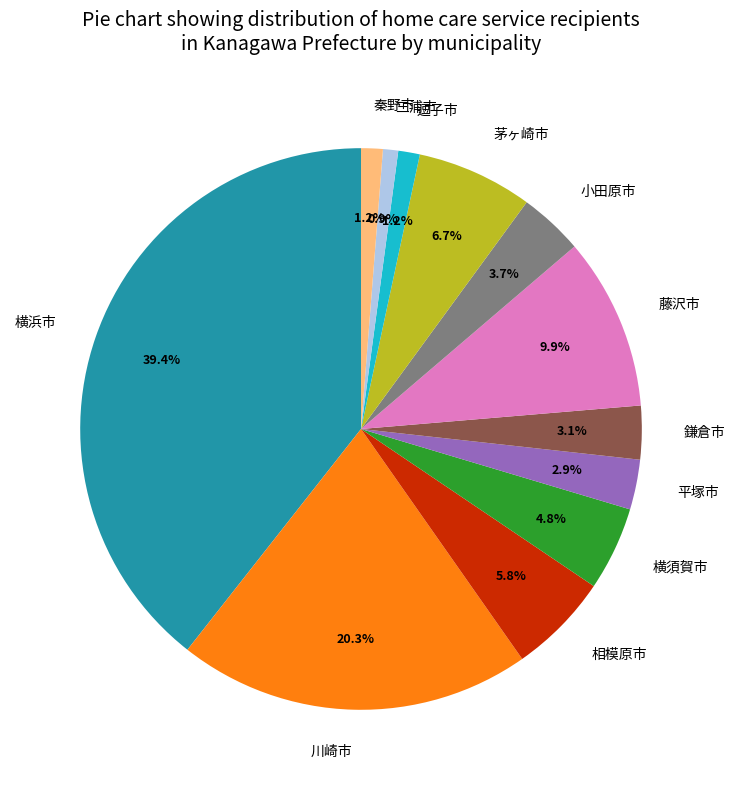

Is there a majority slice in this chart?

No